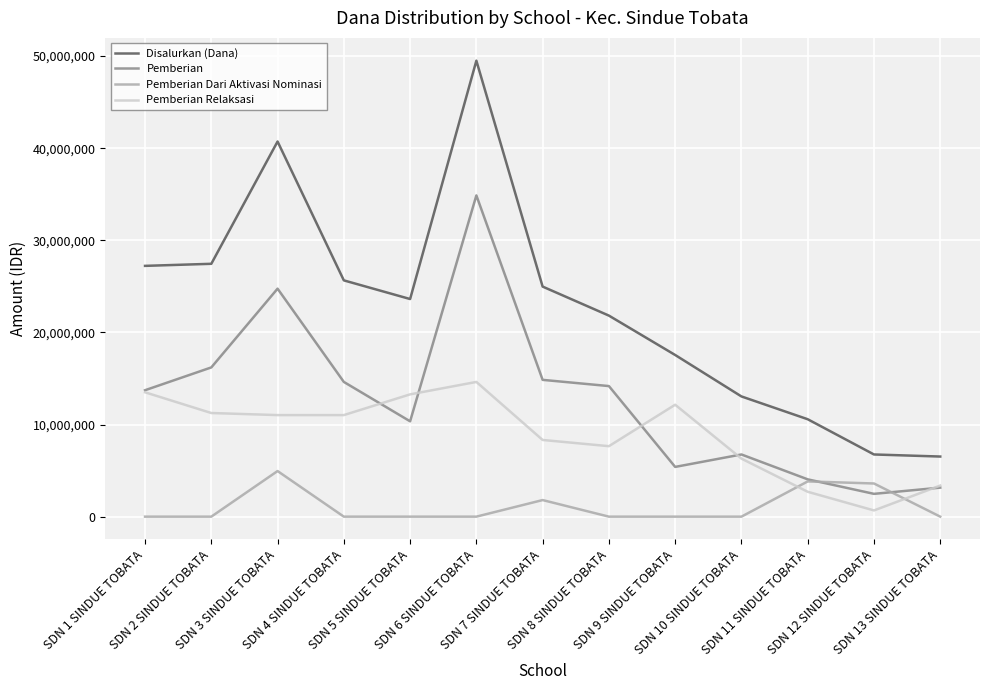

How many lines are shown in the chart?

4